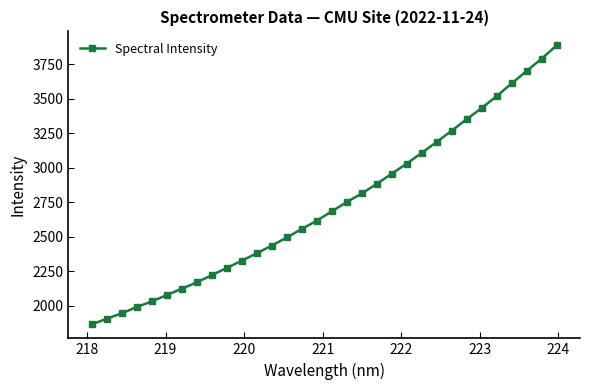

What is the sum of all values?

87422.5